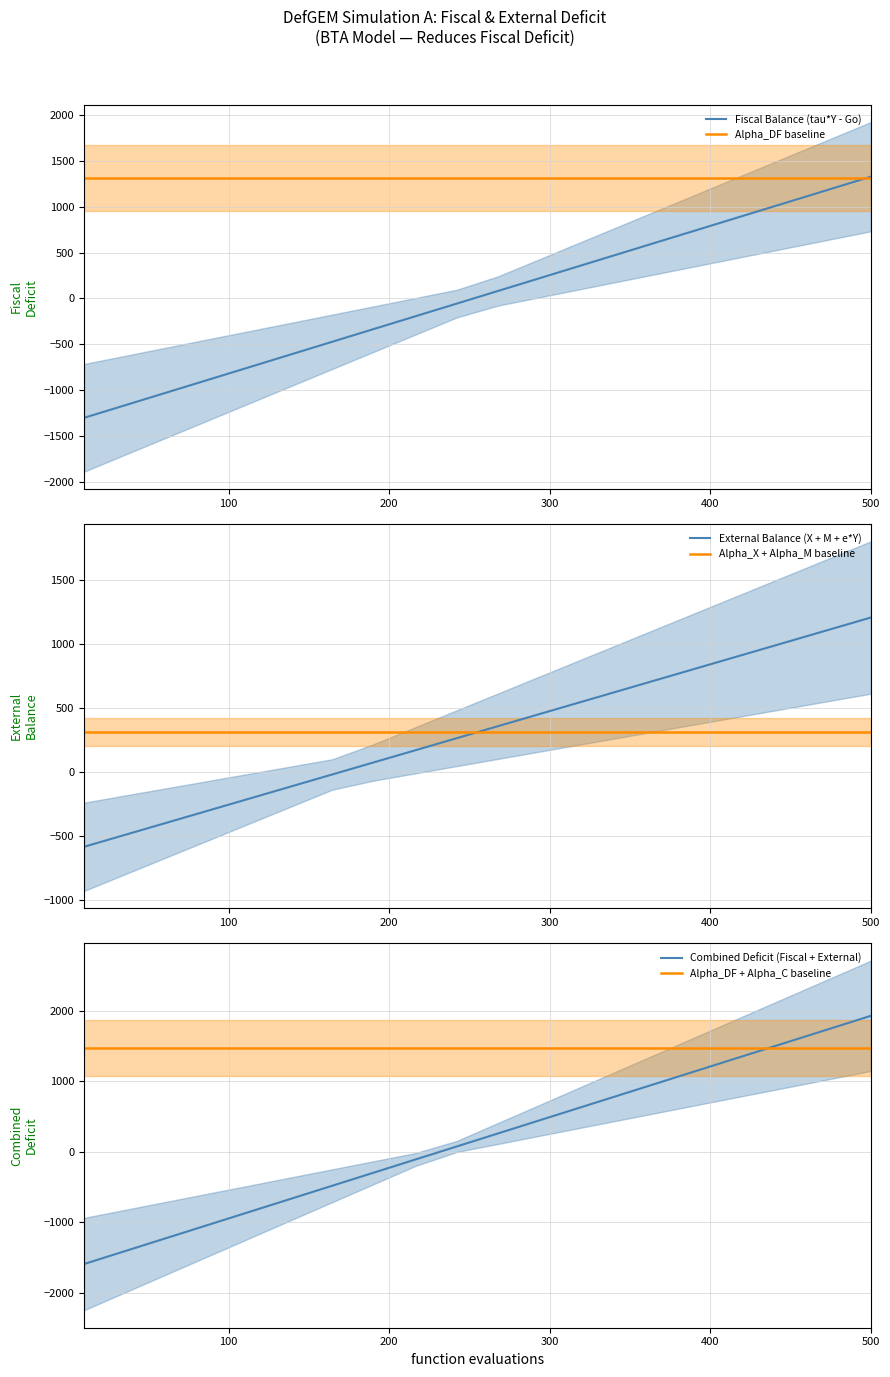

Reading left to right, what are all the values shown in this chart?

Fiscal Balance (tau*Y - Go): -1303.5	-1165.0	-1026.5	-888.1	-749.6	-611.1	-472.6	-334.1	-195.6	-57.1	81.4	219.9	358.3	496.8	635.3	773.8	912.3	1050.8	1189.3	1327.8
Alpha_DF baseline: 1312.0	1312.0	1312.0	1312.0	1312.0	1312.0	1312.0	1312.0	1312.0	1312.0	1312.0	1312.0	1312.0	1312.0	1312.0	1312.0	1312.0	1312.0	1312.0	1312.0
External Balance (X + M + e*Y): -581.7	-487.7	-393.6	-299.5	-205.4	-111.3	-17.3	76.8	170.9	265.0	359.0	453.1	547.2	641.3	735.3	829.4	923.5	1017.6	1111.7	1205.7
Alpha_X + Alpha_M baseline: 312.0	312.0	312.0	312.0	312.0	312.0	312.0	312.0	312.0	312.0	312.0	312.0	312.0	312.0	312.0	312.0	312.0	312.0	312.0	312.0
Combined Deficit (Fiscal + External): -1594.4	-1408.9	-1223.3	-1037.8	-852.3	-666.8	-481.2	-295.7	-110.2	75.4	260.9	446.4	631.9	817.5	1003.0	1188.5	1374.1	1559.6	1745.1	1930.6
Alpha_DF + Alpha_C baseline: 1474.0	1474.0	1474.0	1474.0	1474.0	1474.0	1474.0	1474.0	1474.0	1474.0	1474.0	1474.0	1474.0	1474.0	1474.0	1474.0	1474.0	1474.0	1474.0	1474.0